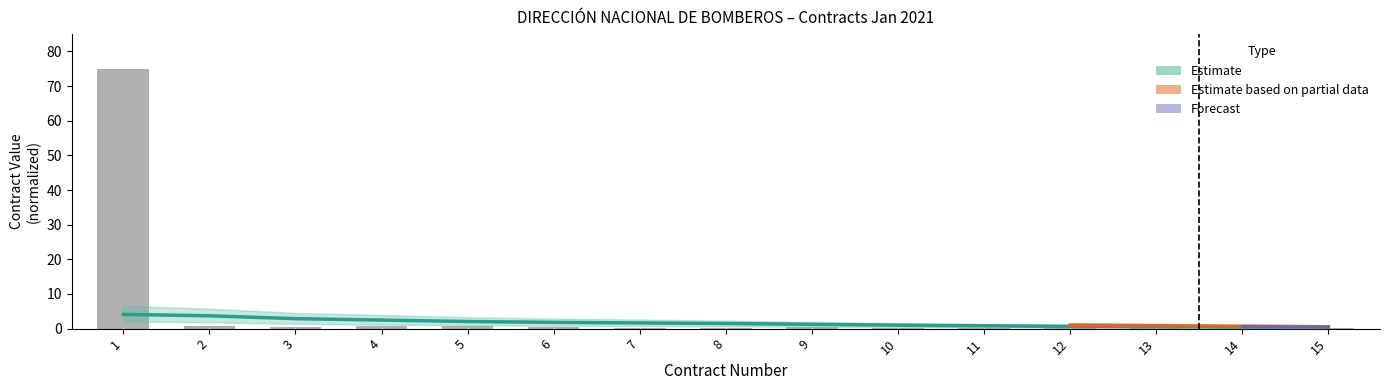

What is the difference between the maximum and minimum values?

74.9